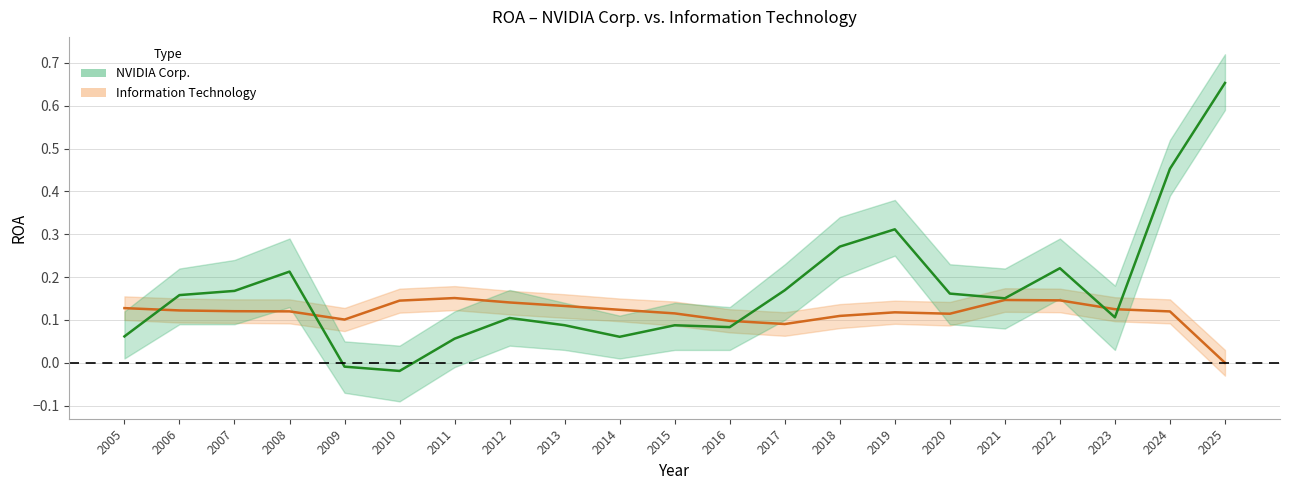

Is this an area chart (filled region under the line)?

No